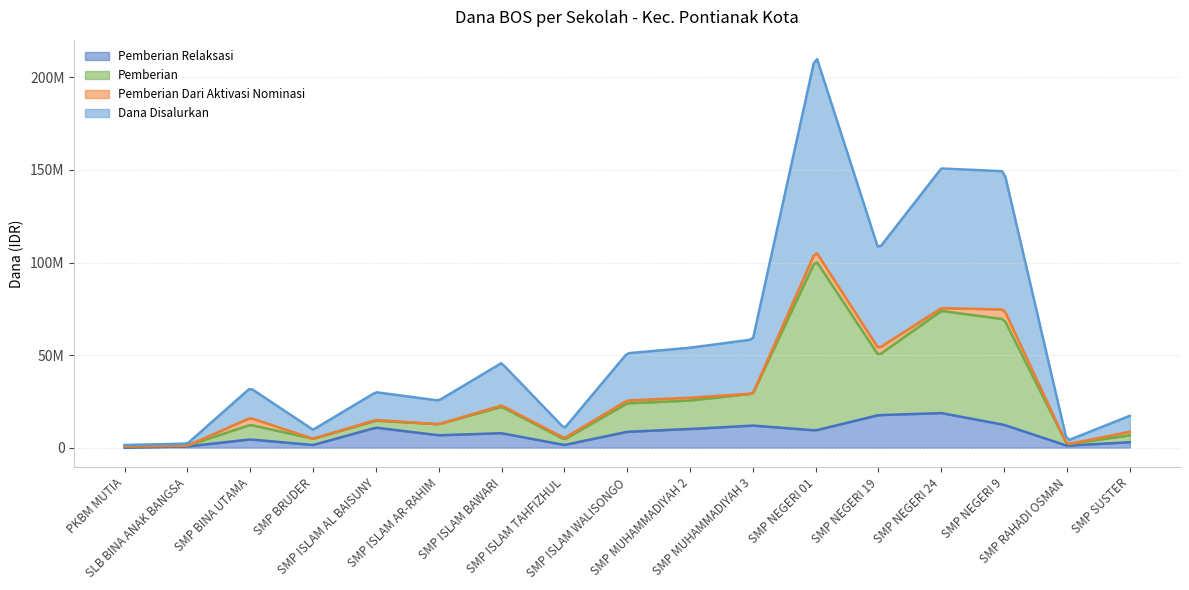

What is the spread (max minus min) of values at SMP BRUDER?

4875000